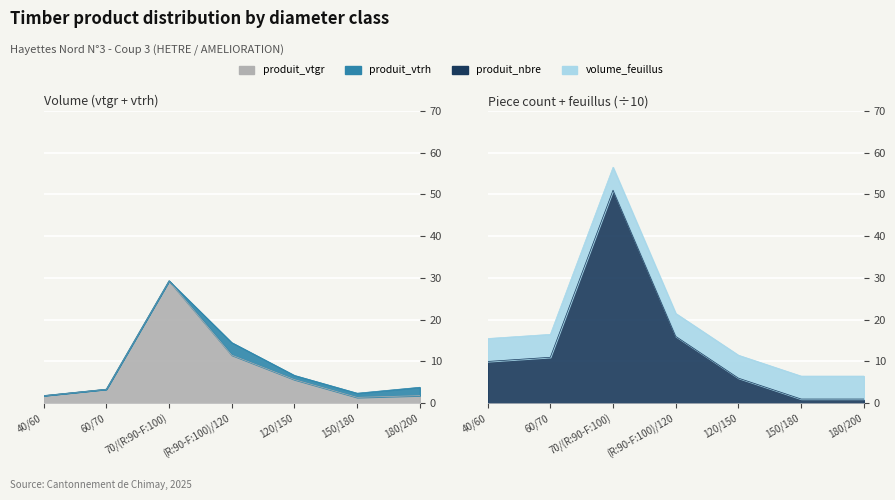

How many interior local peaks does the produit_vtgr series have?

1